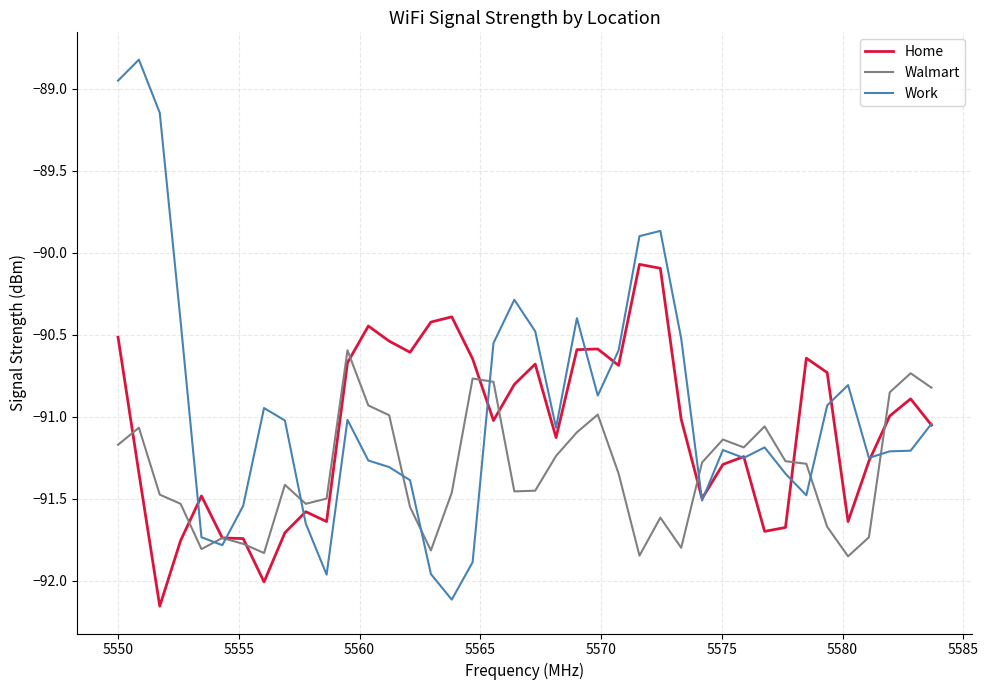

What is the greatest value displayed?

-88.8